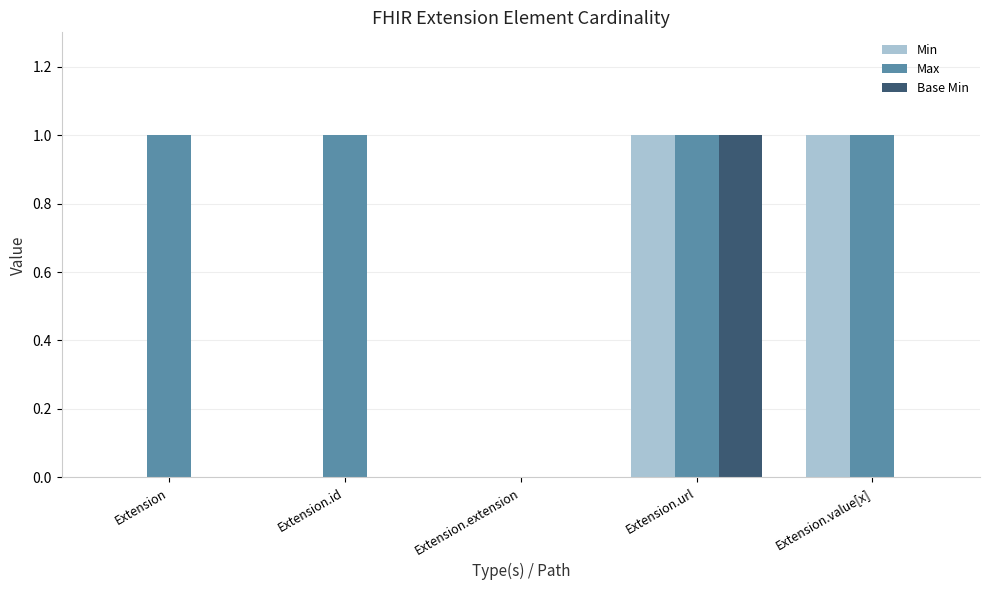

At which label is Max closest to 0?

Extension.extension